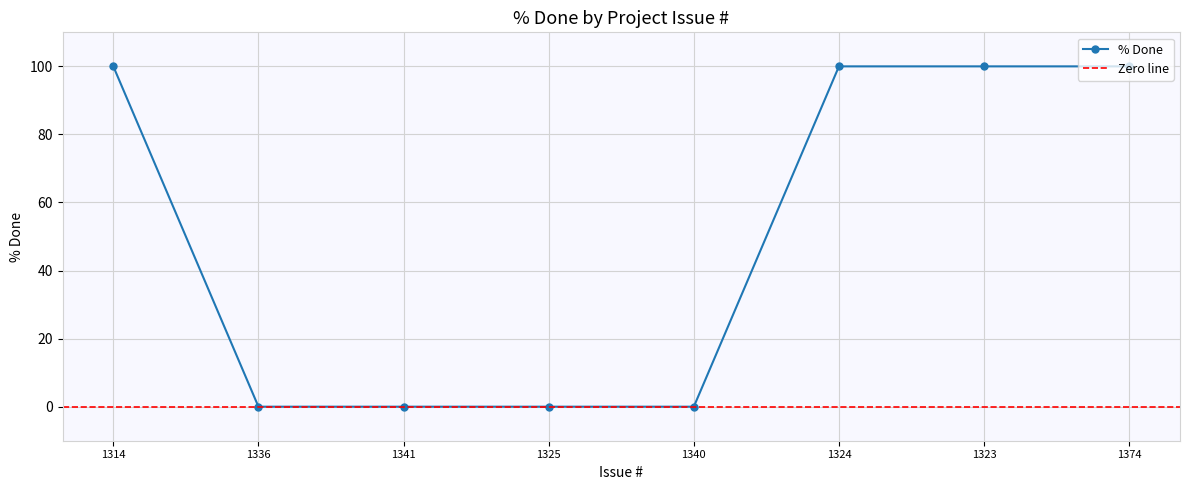

Where is the data nearest to the value 50?

1314